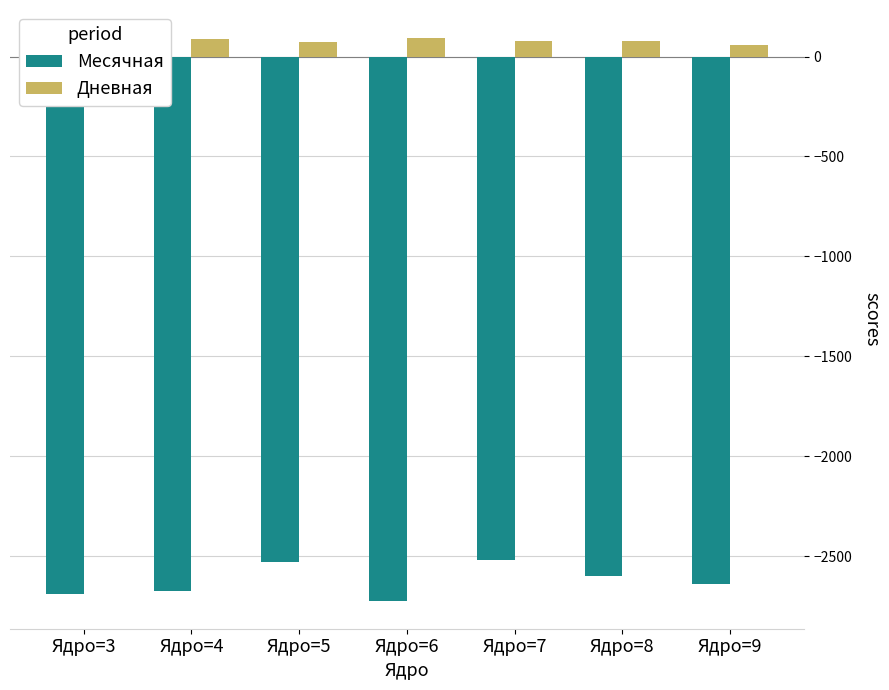

What is the difference between the maximum and second lowest values in the Месячная series?

168